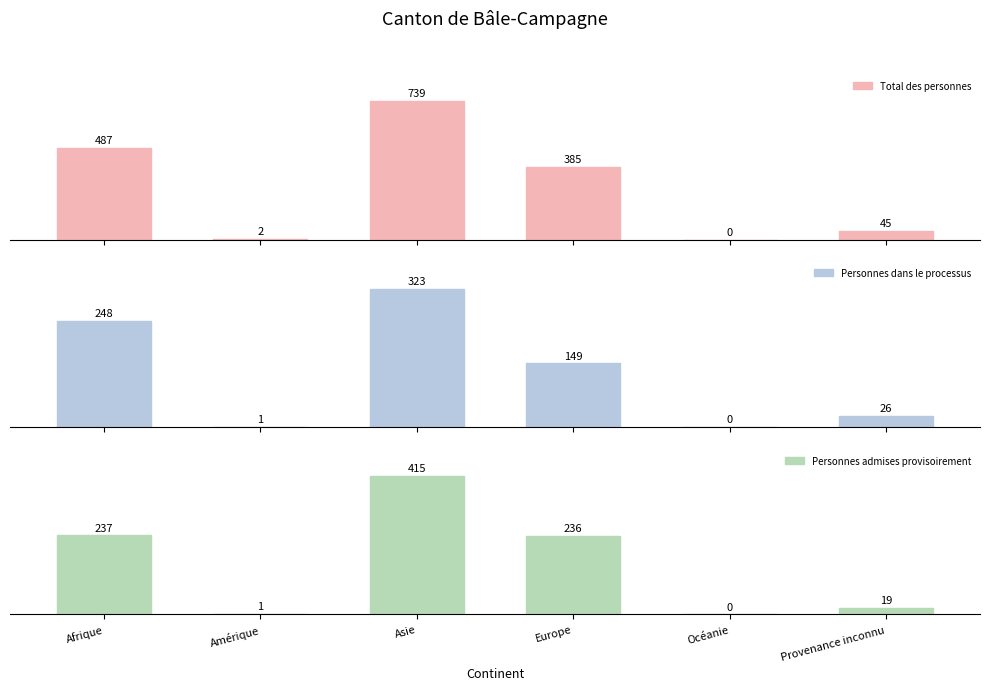

At which label does Personnes admises provisoirement first exceed 236?

Afrique